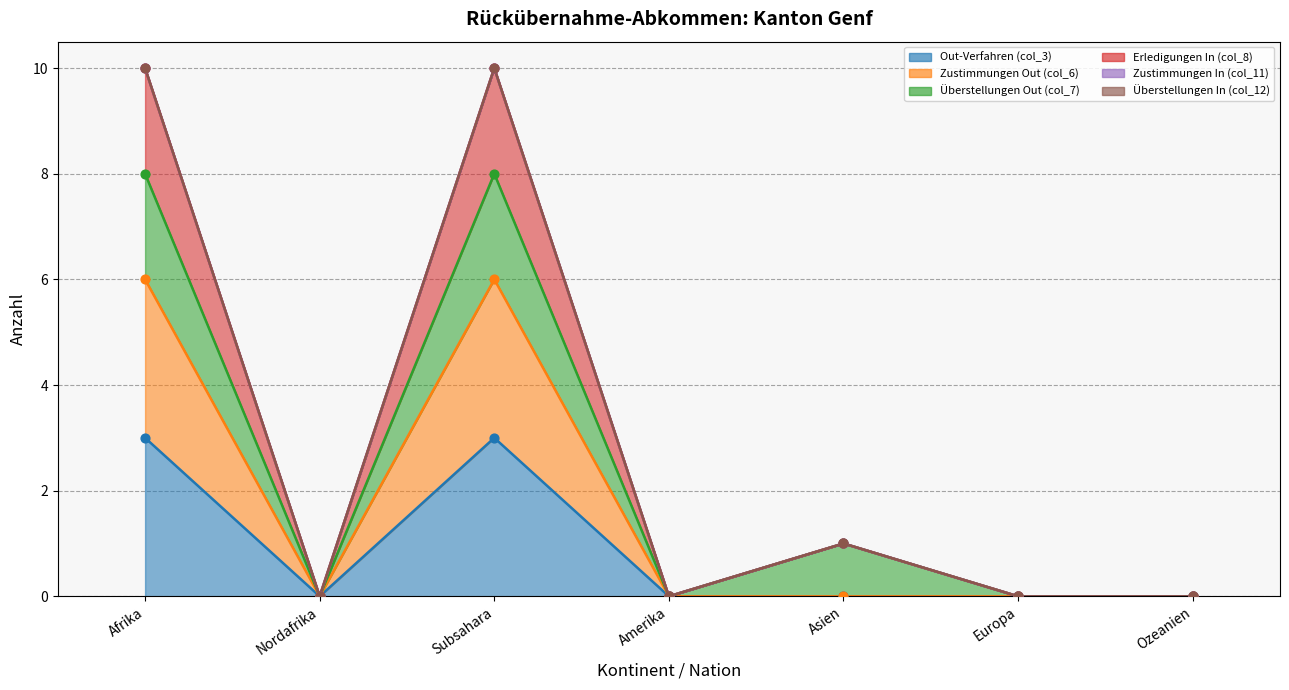

At which category is the sum across all series the highest?

Afrika